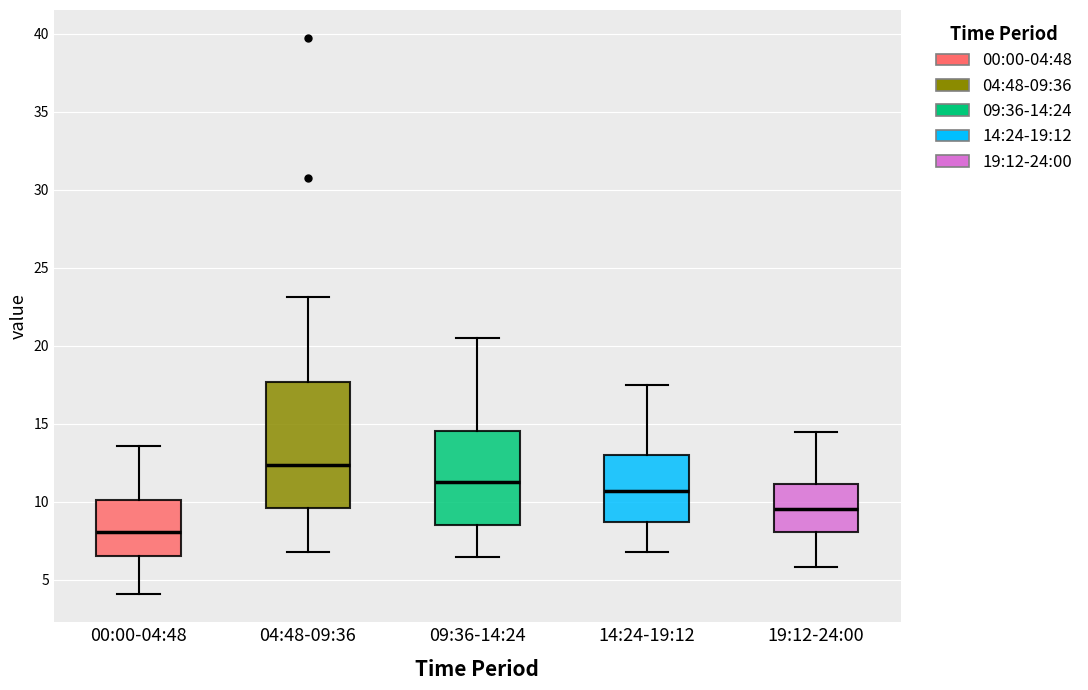

Which box is the tallest, from its lower edge to its upper edge?

04:48-09:36